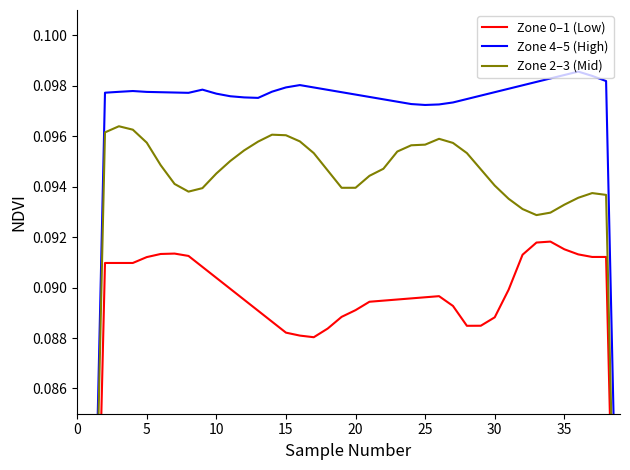

What is the sum of the Zone 2–3 (Mid) values at 17 and 27?

0.2